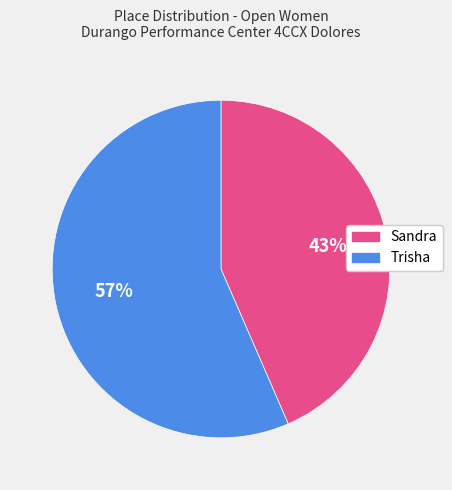

How many slices are in this pie chart?

2